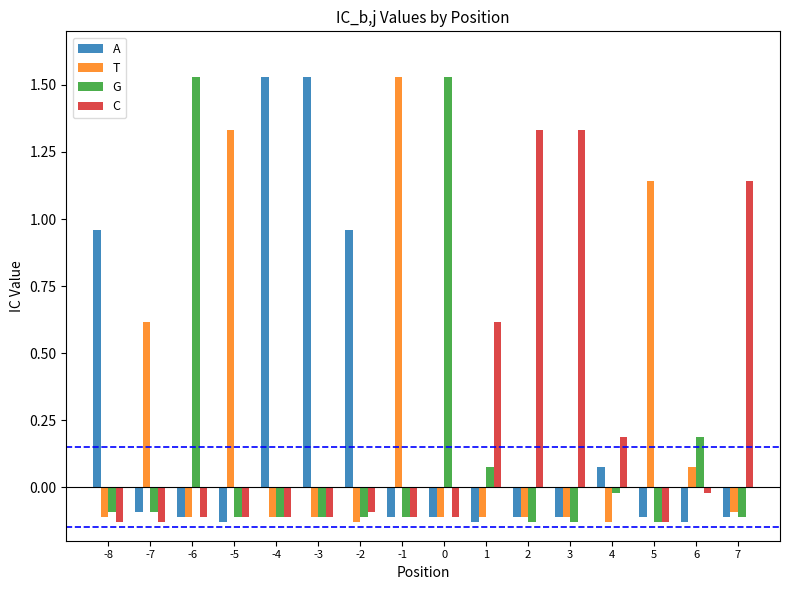

What are all the series names shown in the legend?

A, T, G, C